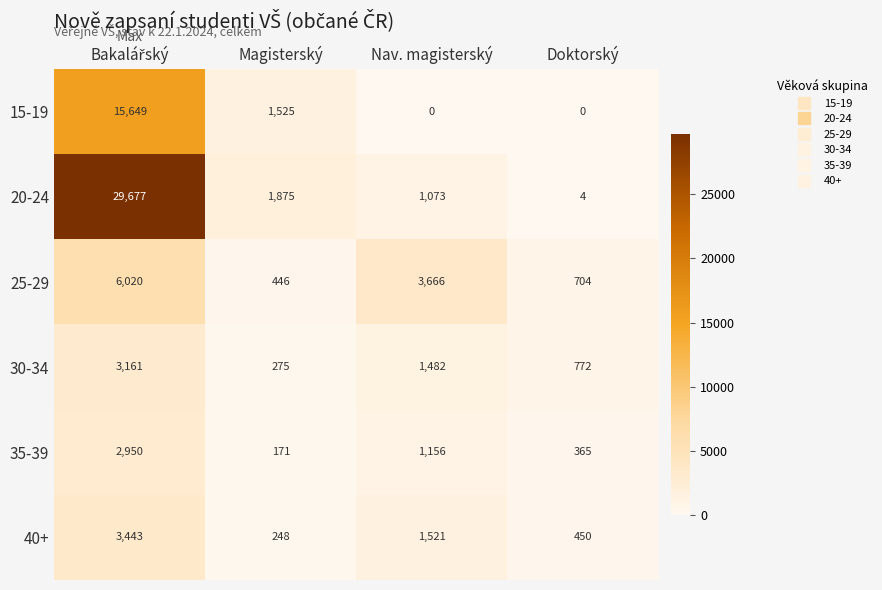

What is the spread (max minus min) of values at Nav. magisterský?

3666